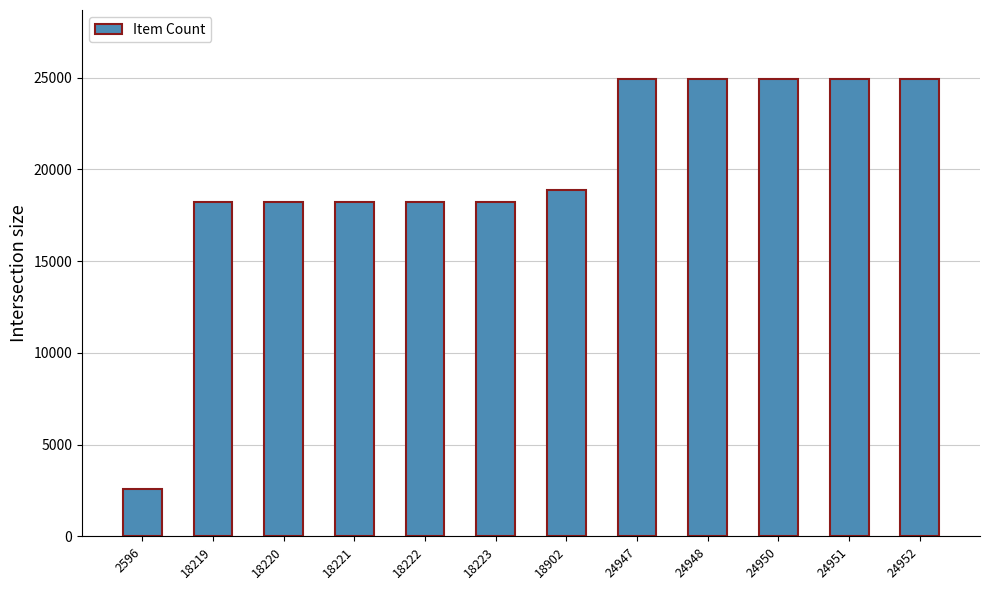

Count the number of categories in the chart.

12